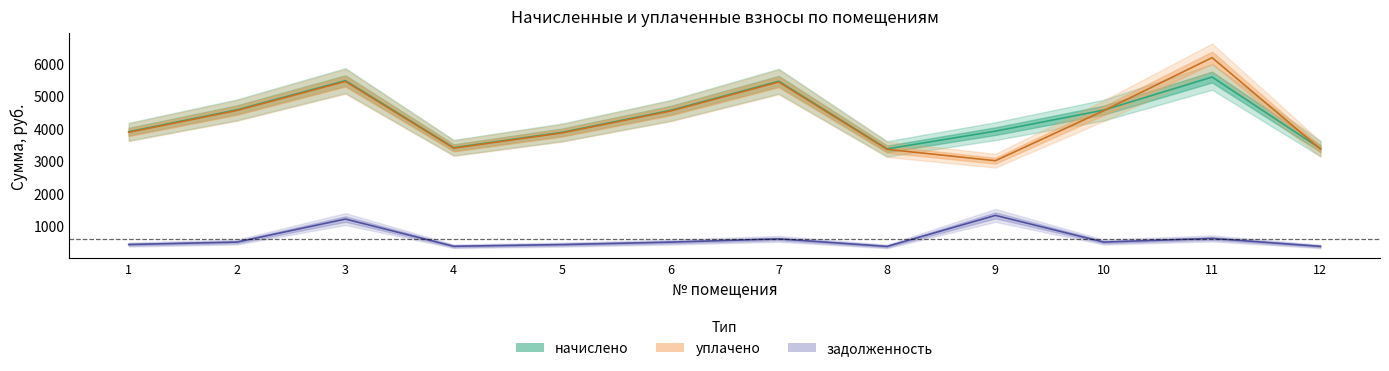

What are all the series names shown in the legend?

задолженность, начислено, уплачено